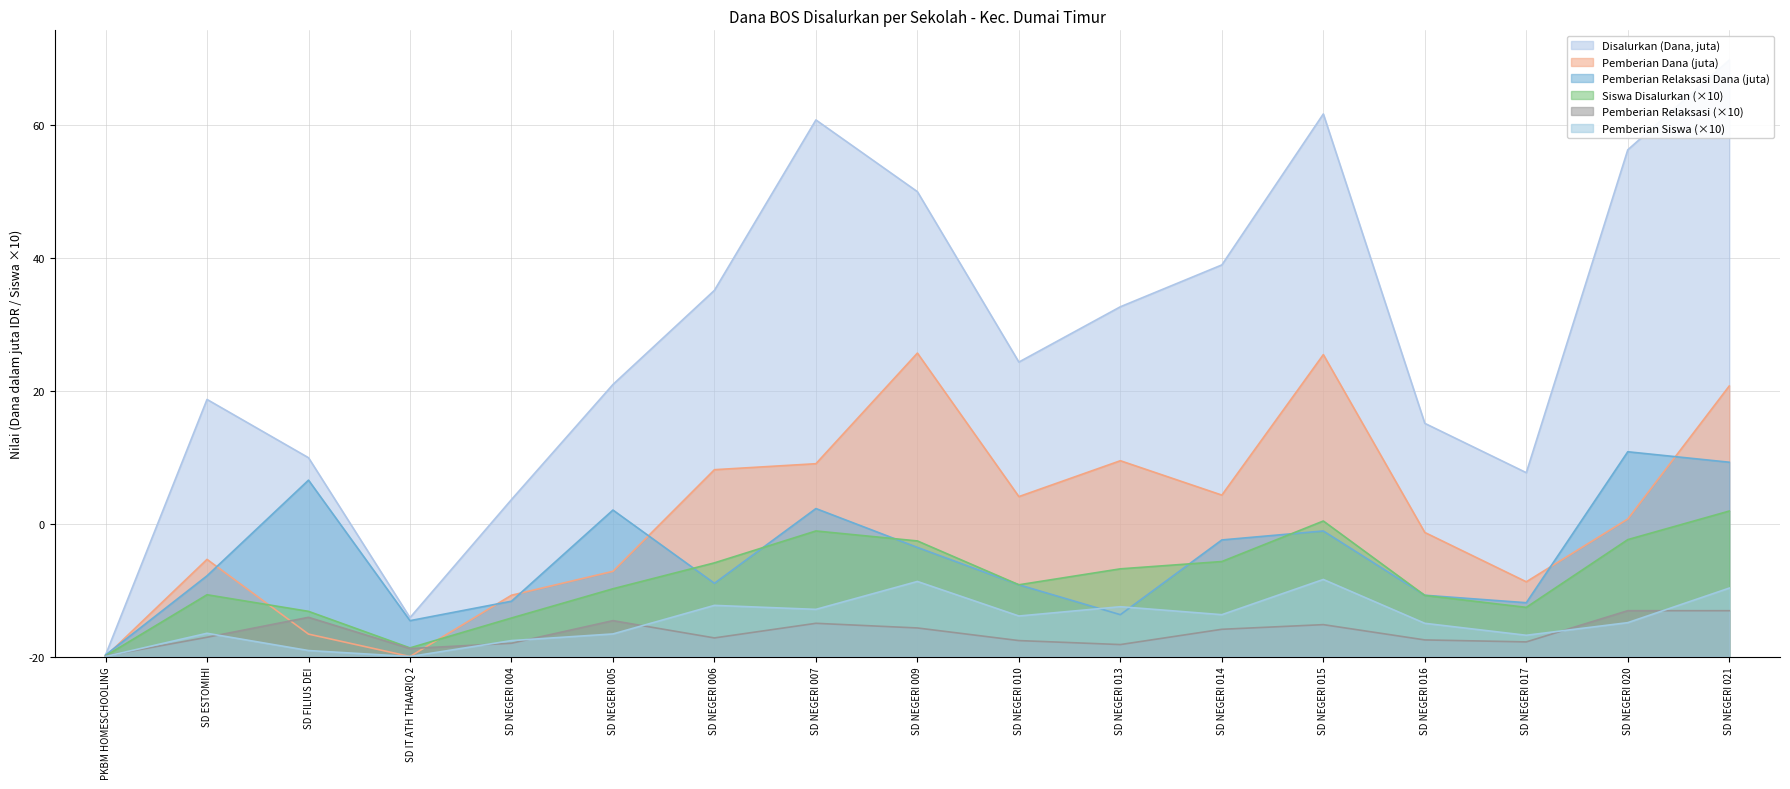

True or false: Pemberian Relaksasi has more than 0 points higher than both neighbors.

True